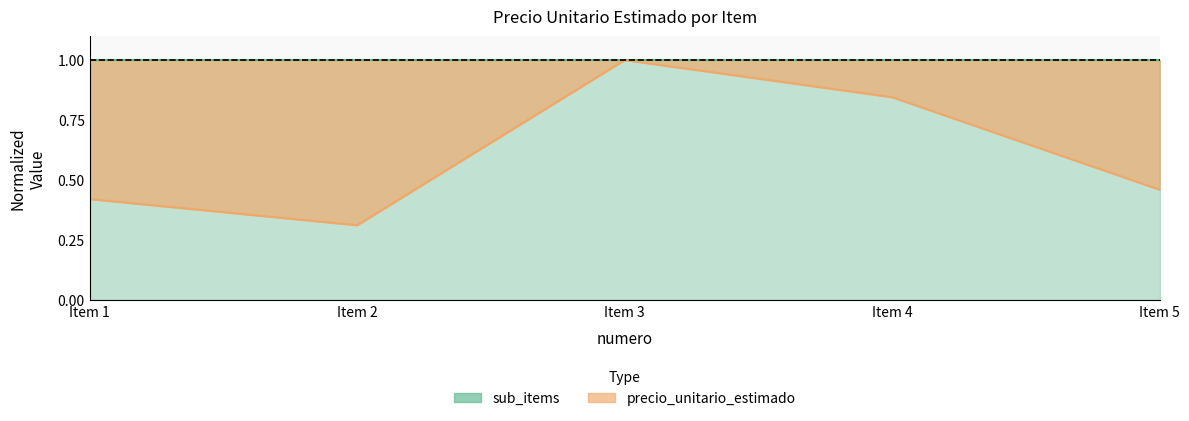

Does the chart display data point markers on the line(s)?

No